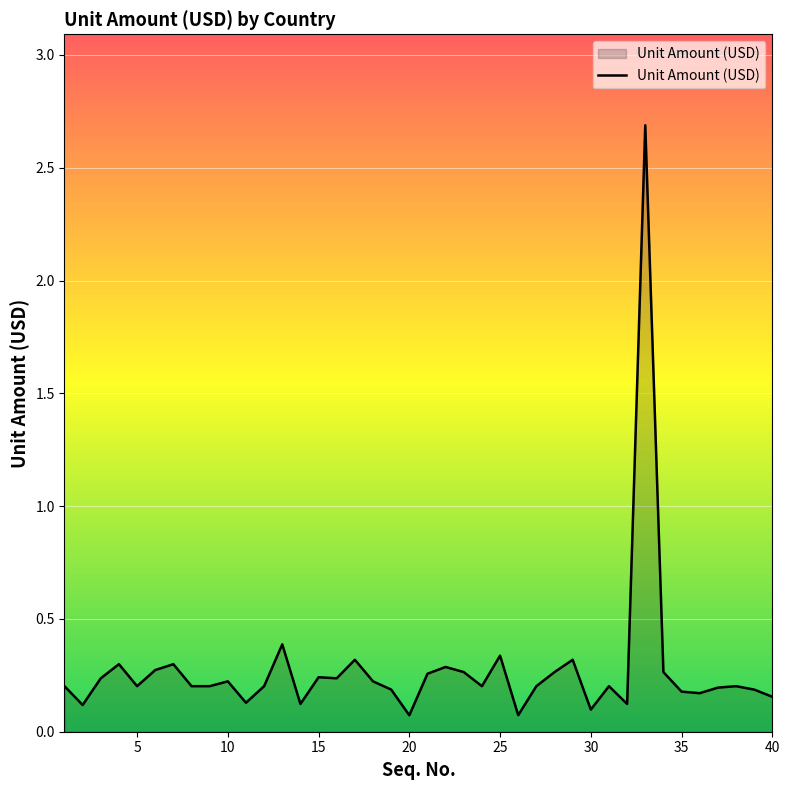

What is the difference between the maximum and minimum values?

2.6